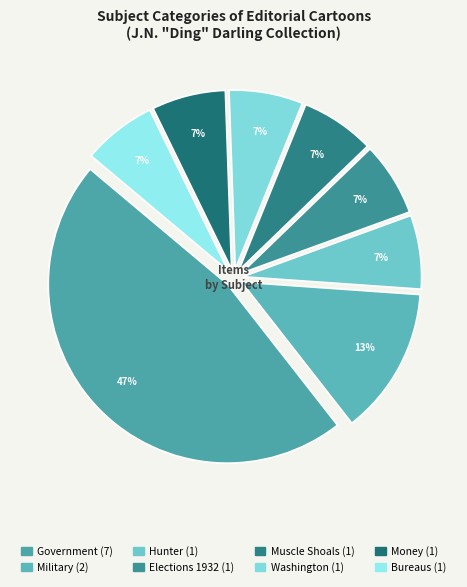

Count the number of slices in the pie.

8